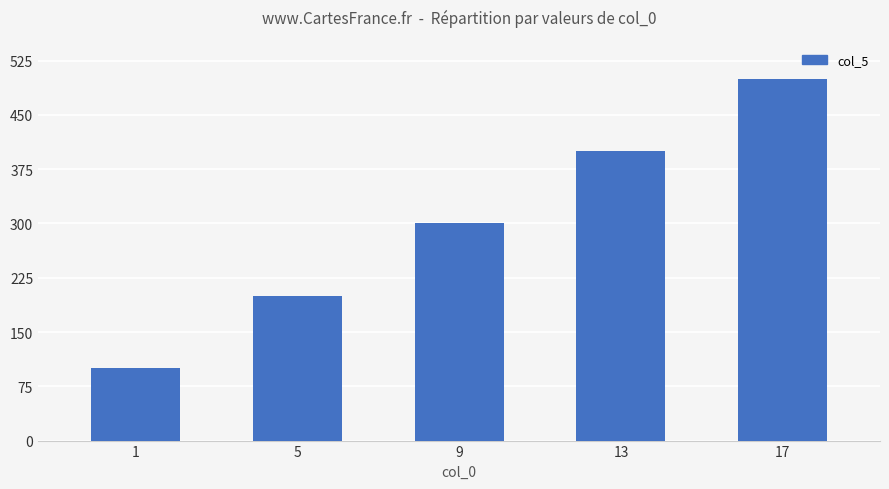

What is the difference between the second highest and minimum values?

300